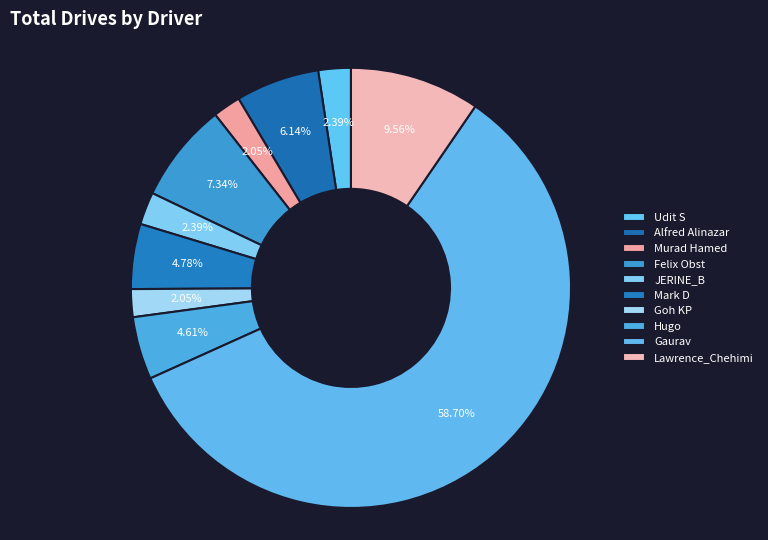

How much of the chart is everything except Hugo?

95.4%